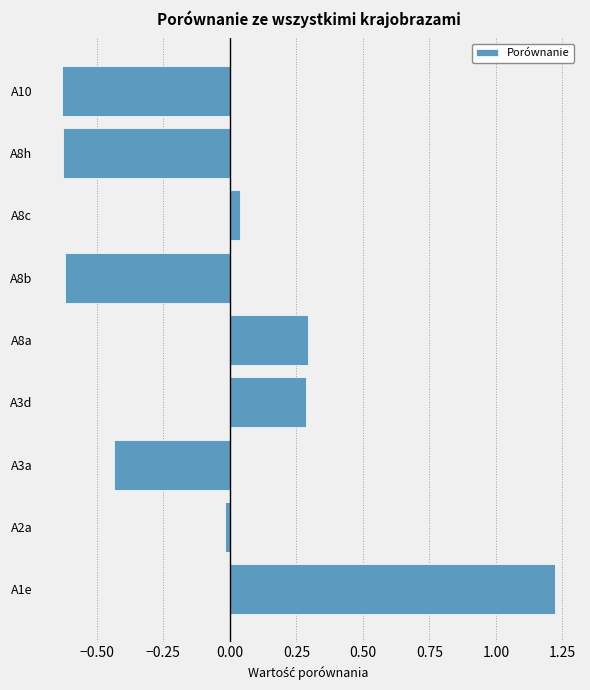

Is it true that the value at A10 is -0.3?

False